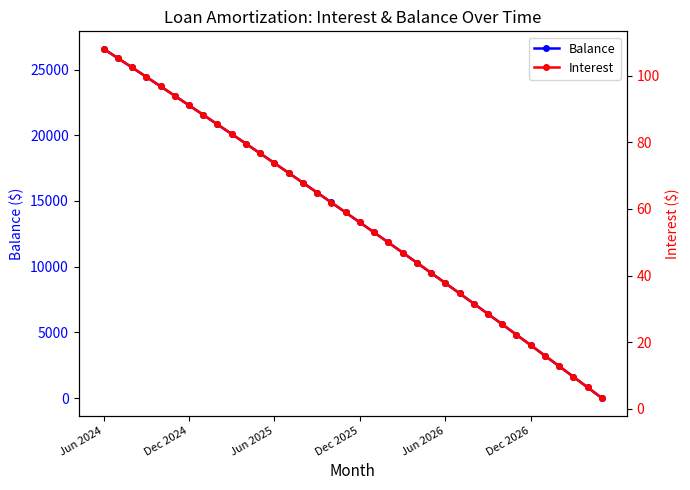

What is the approximate value of Balance at 28?

5616.0